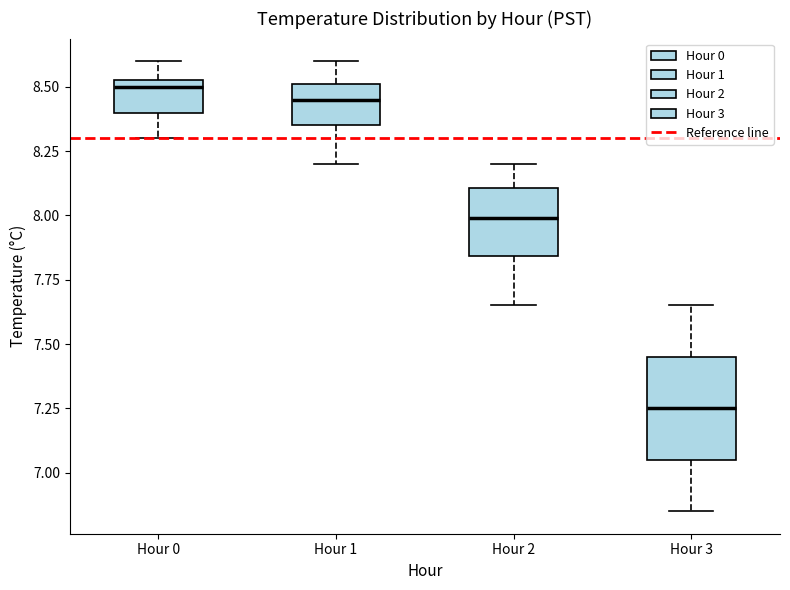

Reading left to right, read every box against the y-axis: the position of its median line, the range the box covers, and the ends of its whiskers. The values are not printed on the chart, so give them approximately, as read against the axis.

Hour 0: median 8.50, box 8.40 to 8.55, whiskers 8.30 to 8.60
Hour 1: median 8.45, box 8.35 to 8.50, whiskers 8.20 to 8.60
Hour 2: median 8.00, box 7.85 to 8.10, whiskers 7.65 to 8.20
Hour 3: median 7.25, box 7.05 to 7.45, whiskers 6.85 to 7.65